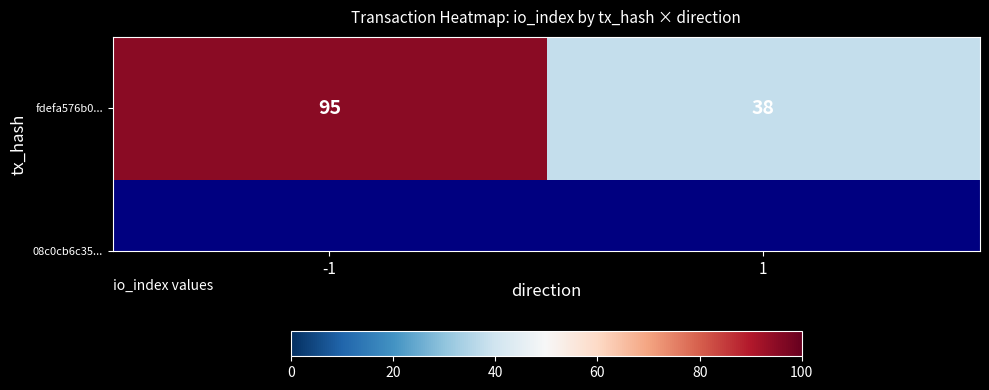

Between 1 and -1, which is larger?

-1